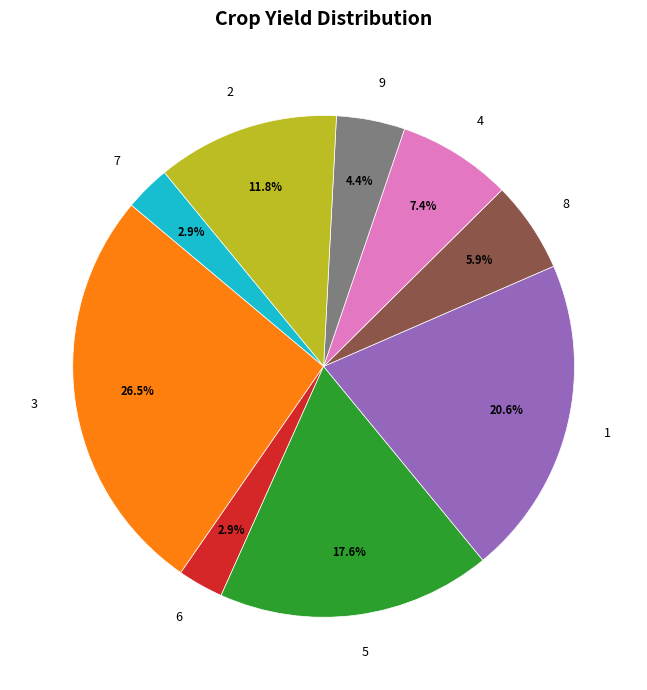

Which has a higher value, 5 or 4?

5